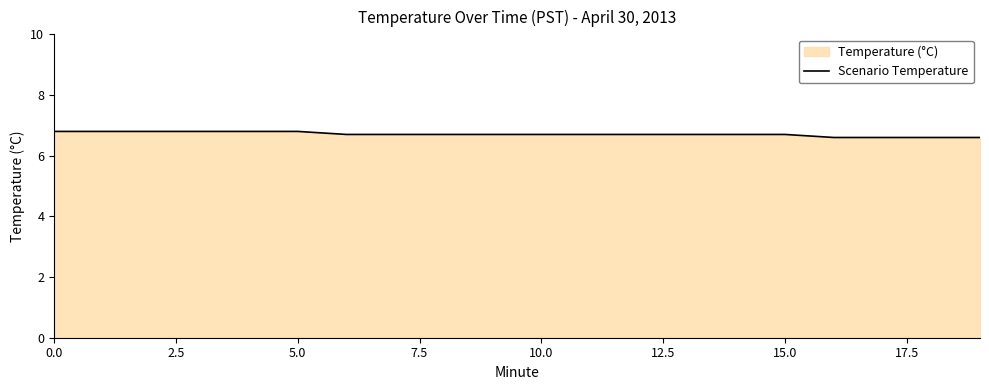

What is the label of the 12th point from the left?

11